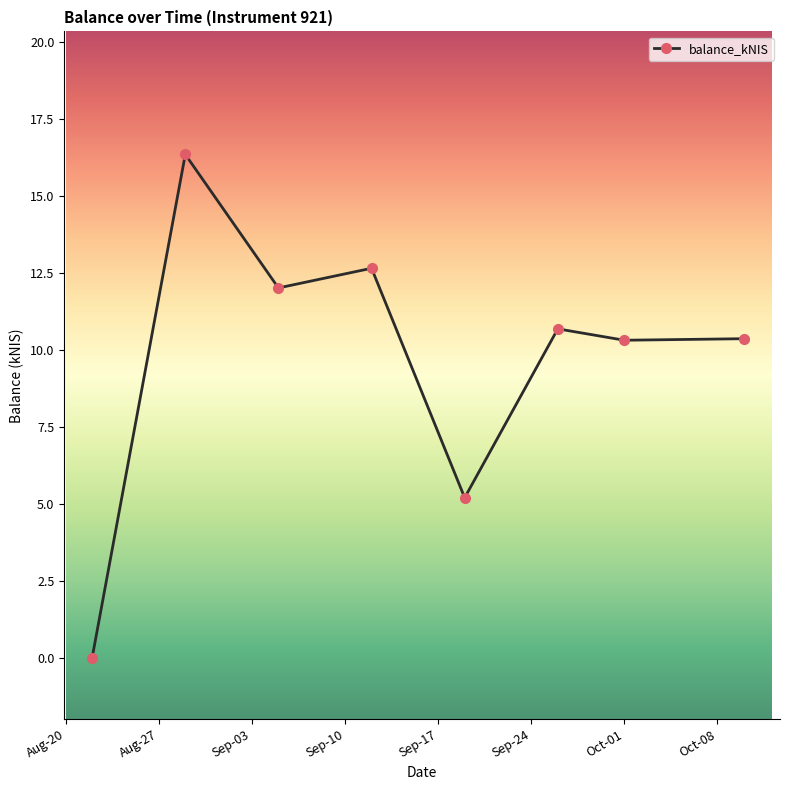

How many lines are shown in the chart?

1